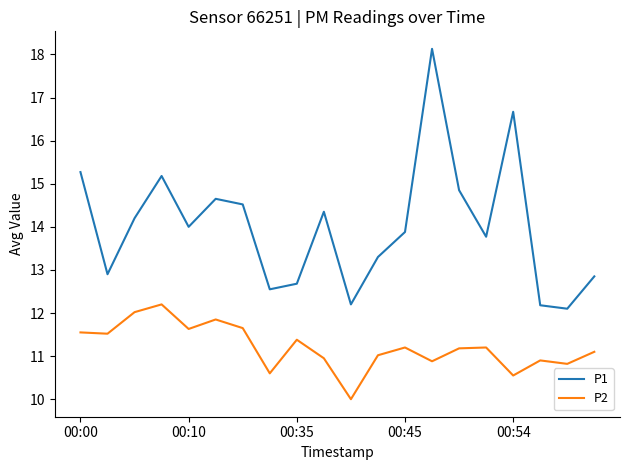

Which series has the largest total across all categories?

P1